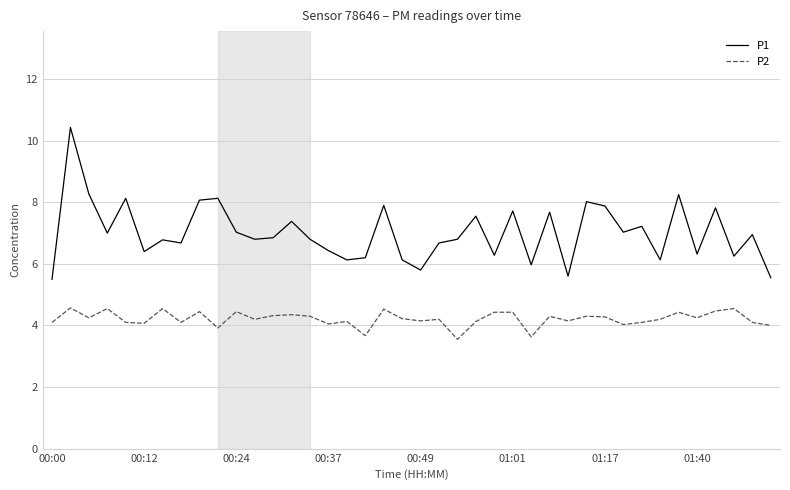

Which series has the largest total across all categories?

P1